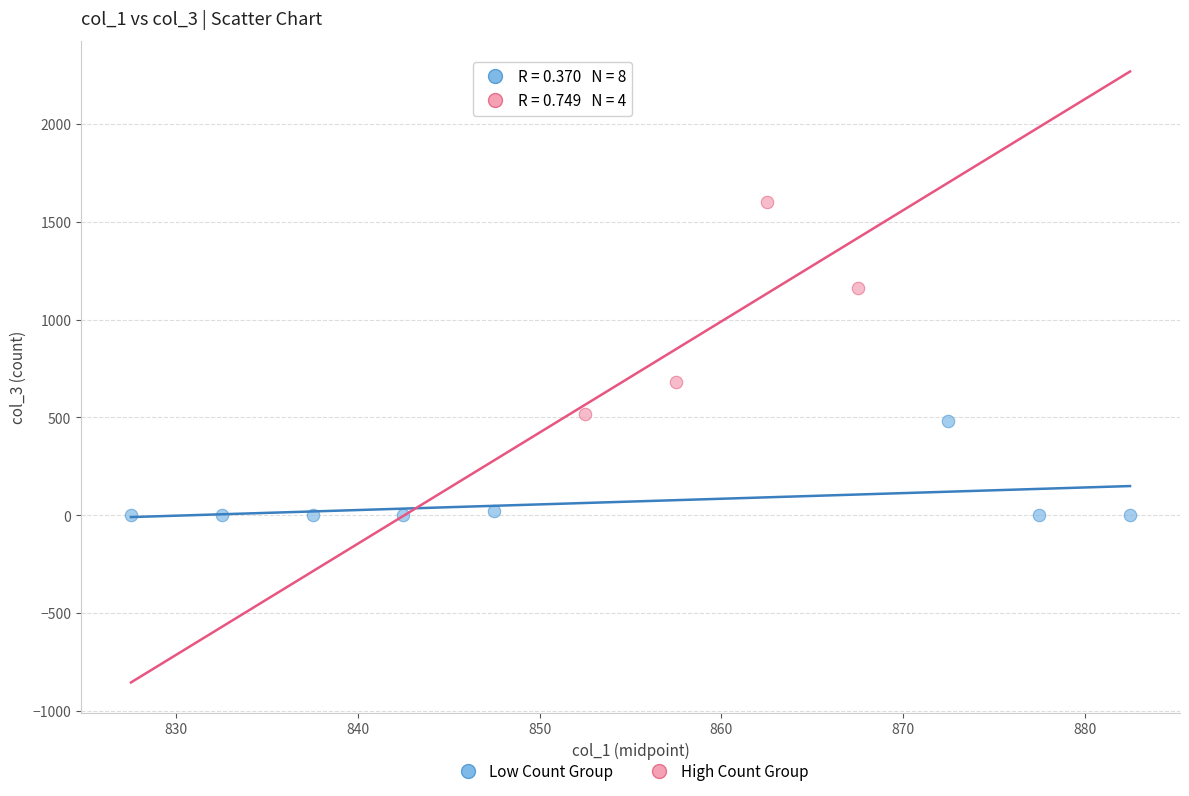

What are all the series names shown in the legend?

Low Count Group, High Count Group